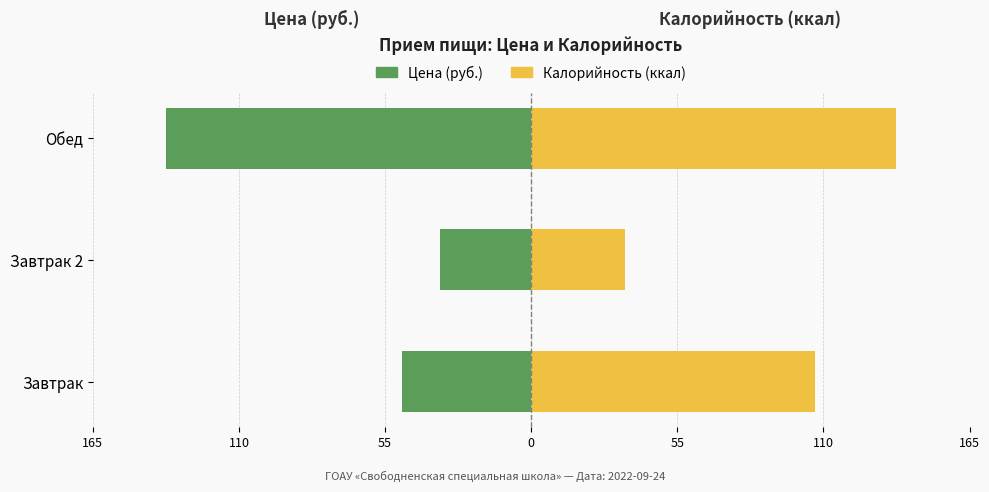

Rank the series at Завтрак 2 from highest to lowest value.

Калорийность (ккал), Цена (руб.)